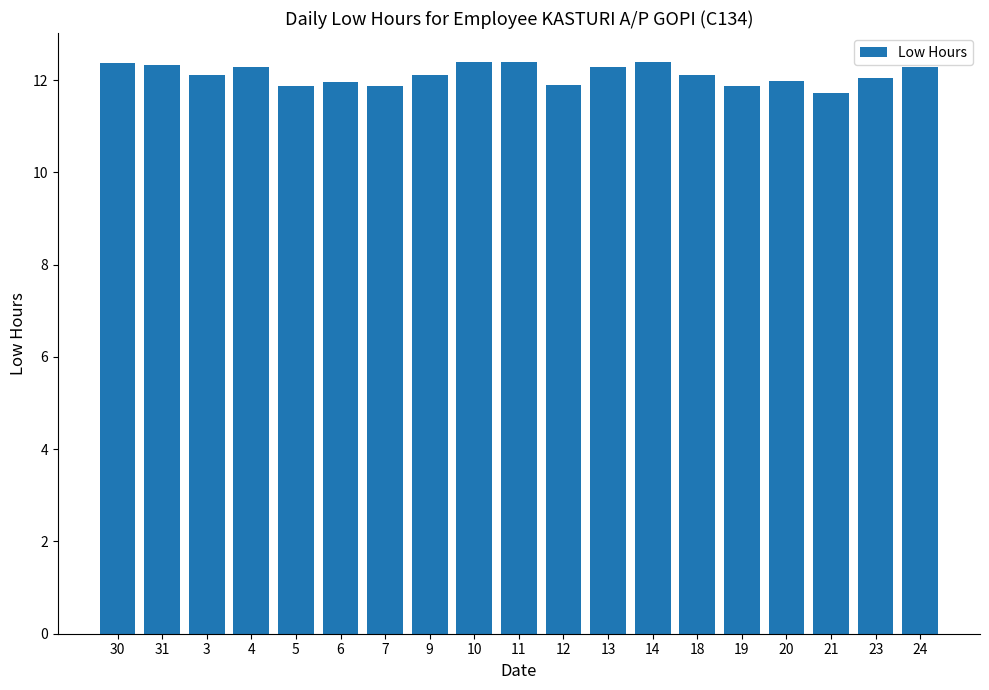

Does the chart contain stacked bars?

No